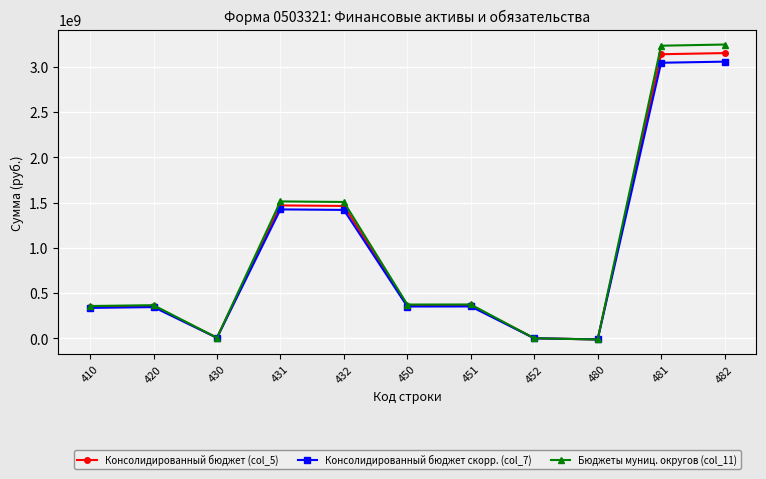

In Консолидированный бюджет скорр. (col_7), how many points are lower than both neighbors (excluding endpoints)?

3